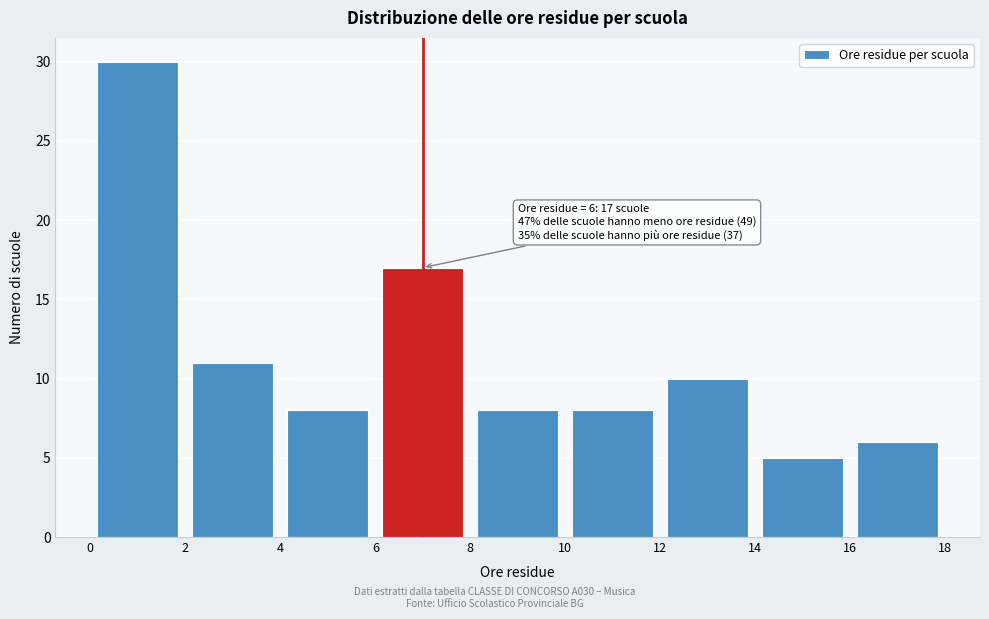

Over which range of the x-axis is the bar tallest?

0 to 2